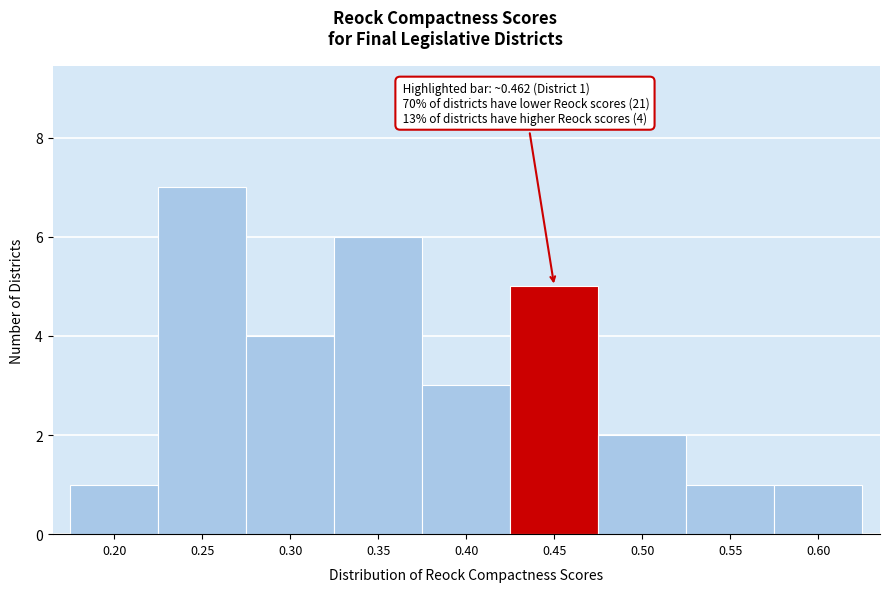

Reading left to right, transcribe all the data shown in this chart.

1	7	4	6	3	5	2	1	1